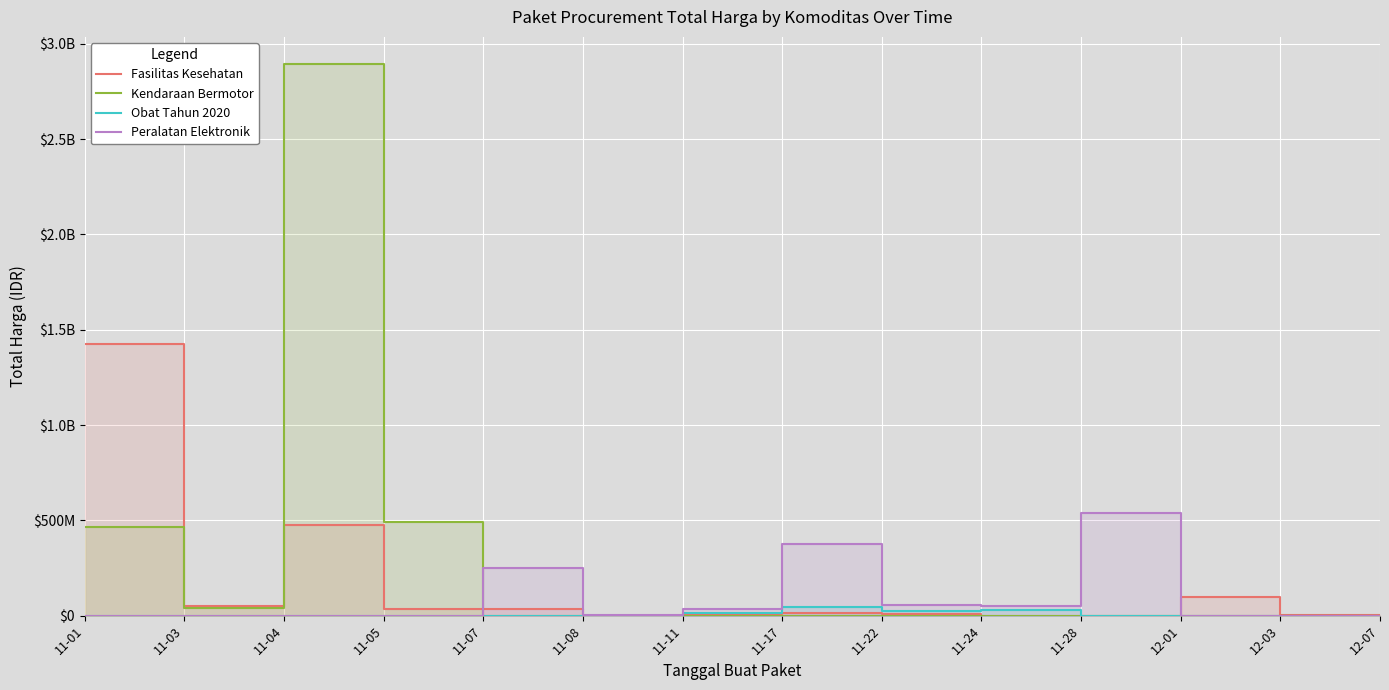

Which category has the highest value across all series?

11-04